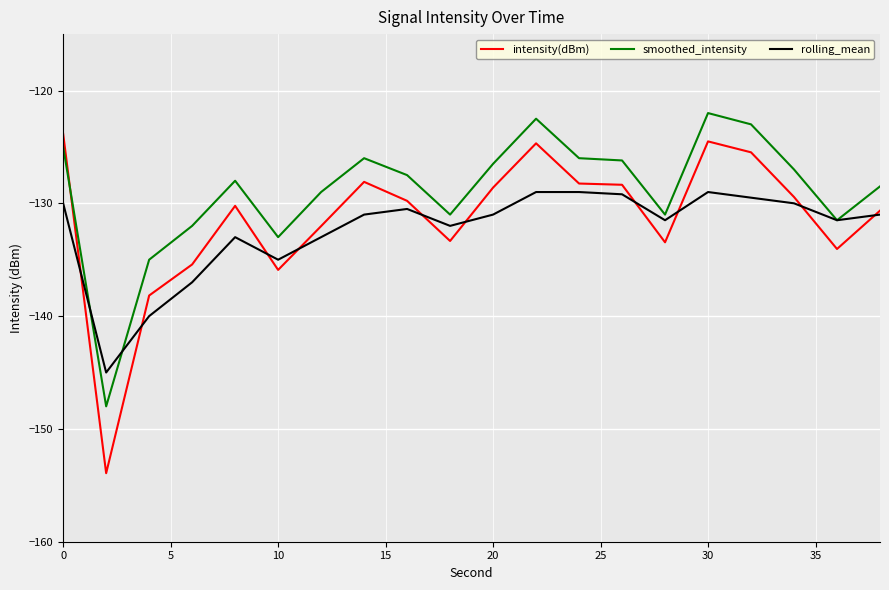

Which series has the widest spread of values?

intensity(dBm)